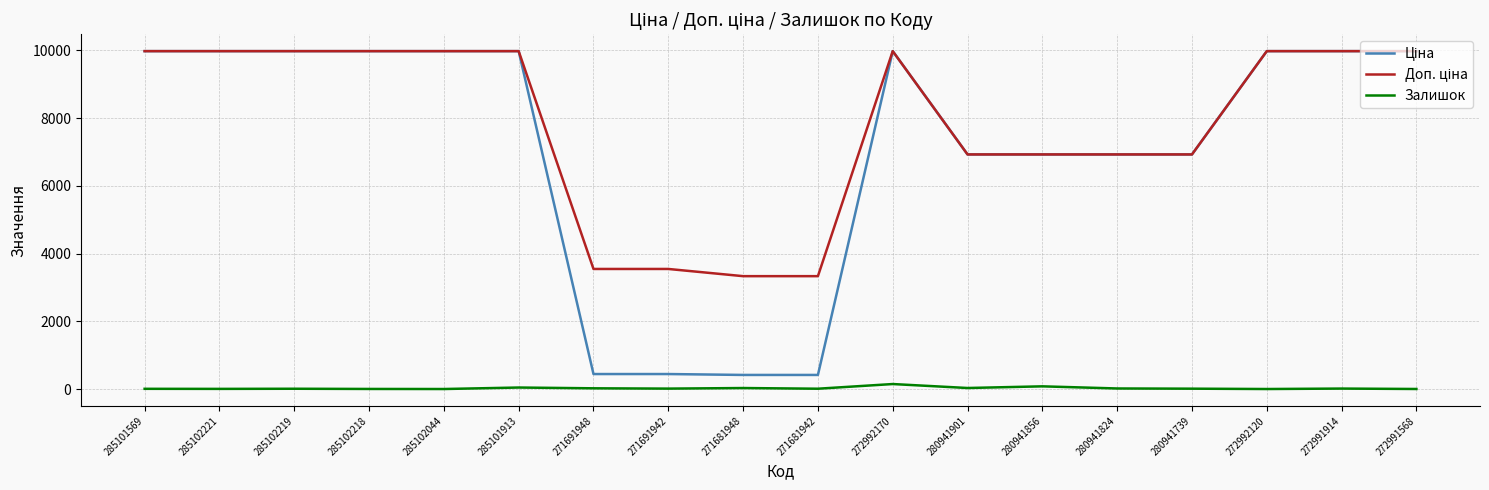

True or false: Залишок has a value of 30.0 at 271681948.

True